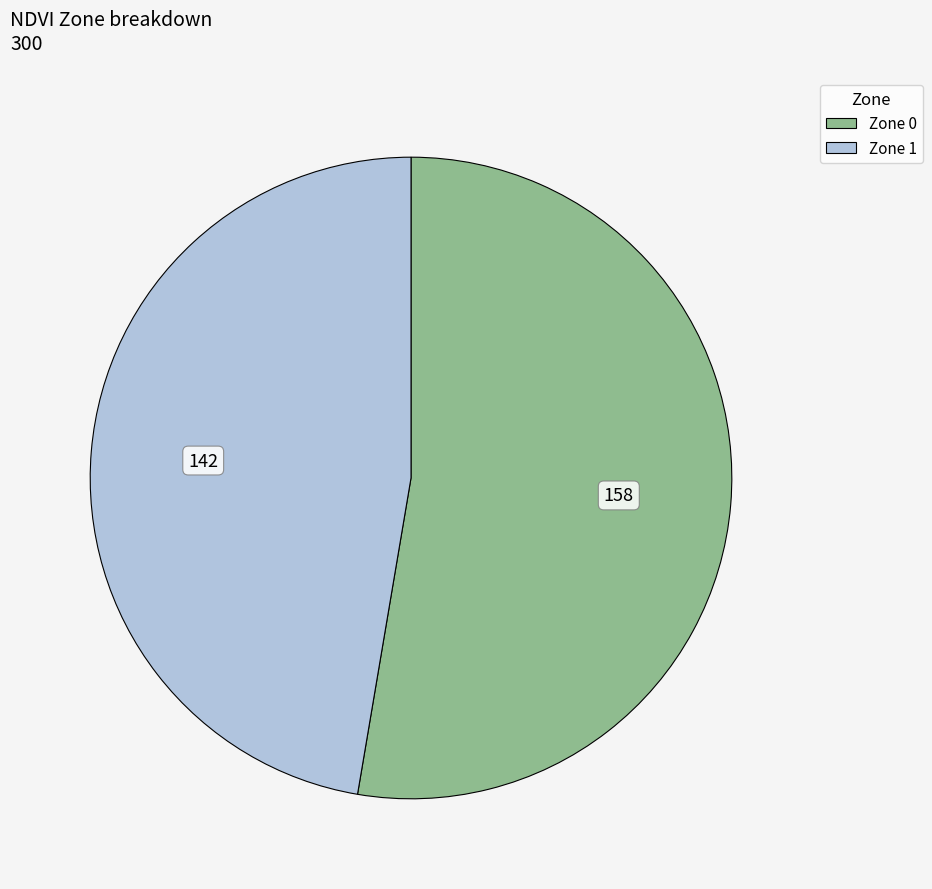

Which has a higher value, Zone 0 or Zone 1?

Zone 0